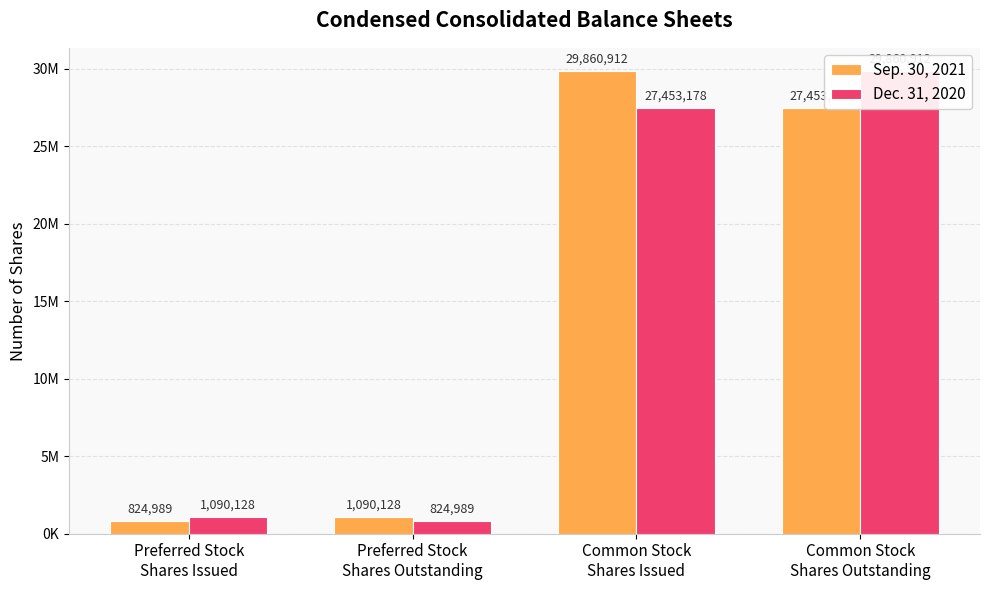

What is the sum of the Sep. 30, 2021 values at Preferred Stock
Shares Issued and Preferred Stock
Shares Outstanding?

1915117